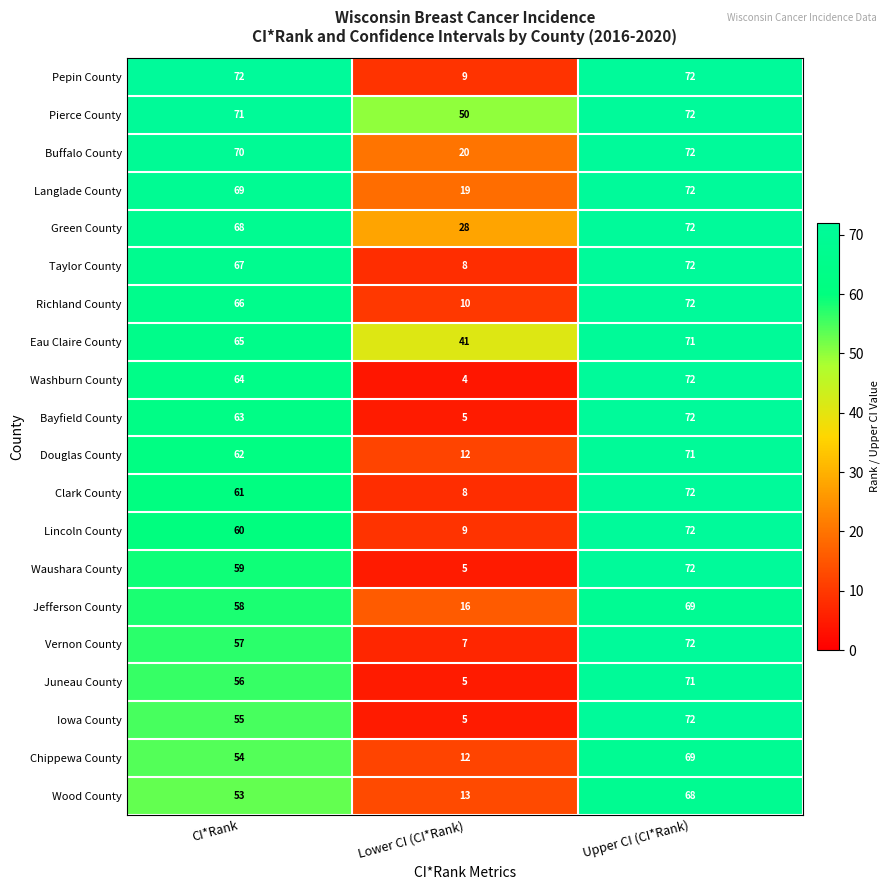

The value of Bayfield County at Upper CI (CI*Rank) is 72. True or false?

True